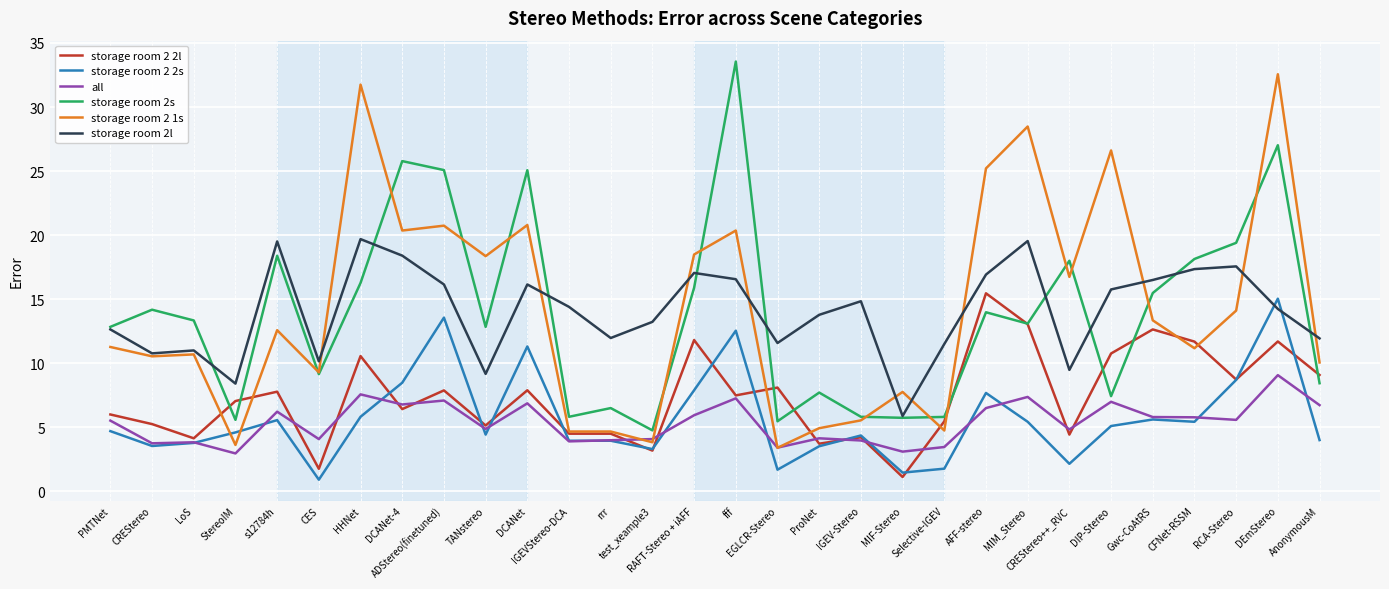

True or false: storage room 2 1s and storage room 2 2s intersect in this chart.

True